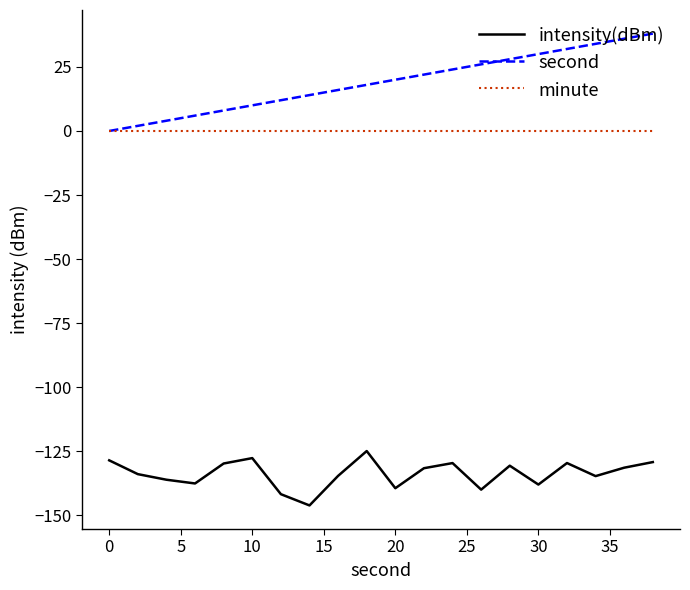

Which series has the largest total across all categories?

second